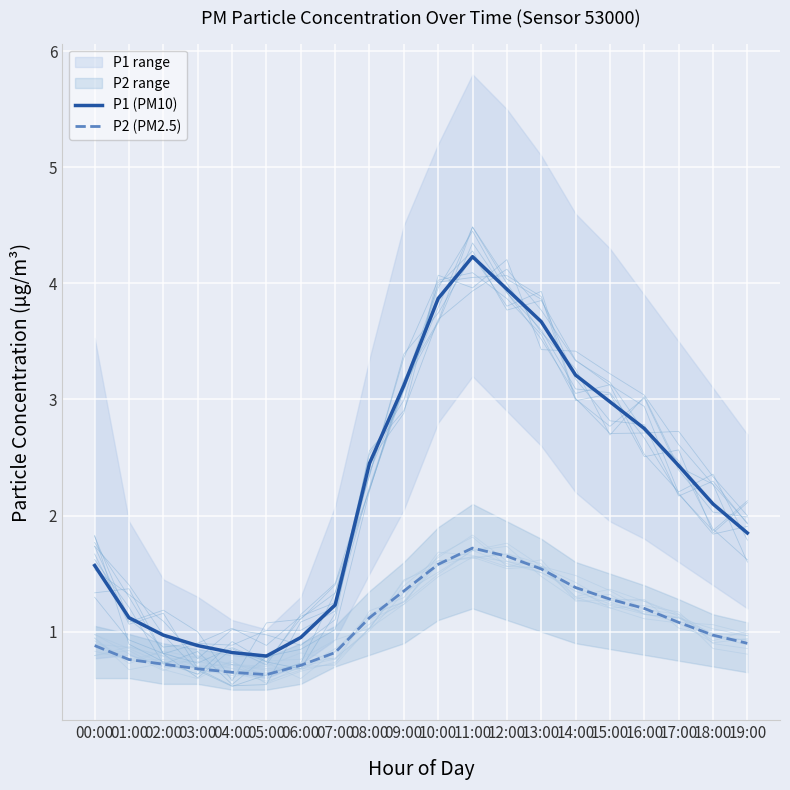

How many values in the P2 (PM2.5) series exceed 1?

10